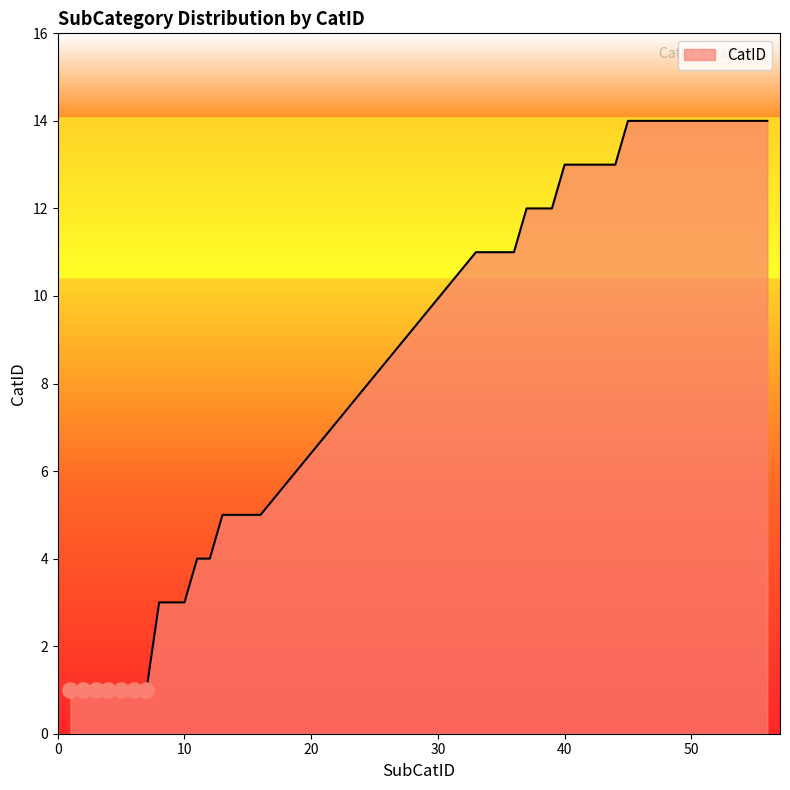

What is the difference between the maximum and minimum values?

13